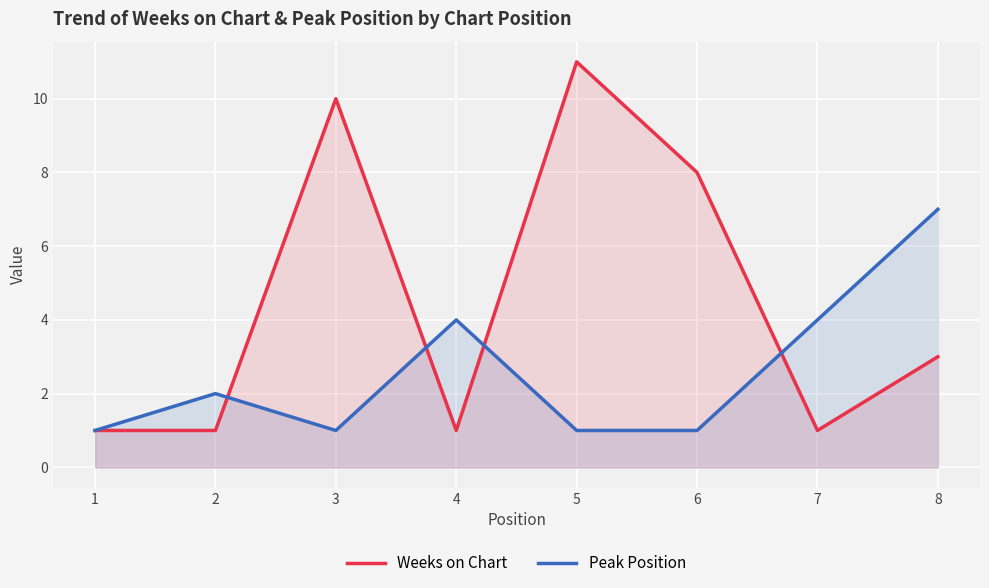

What is the value of the Peak Position point at the 3rd from the left?

1